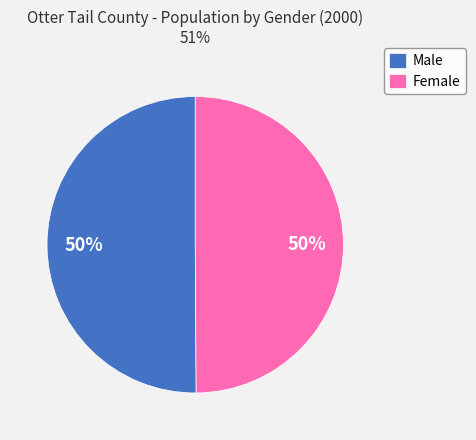

To the nearest percent, what portion does Male represent?

50%